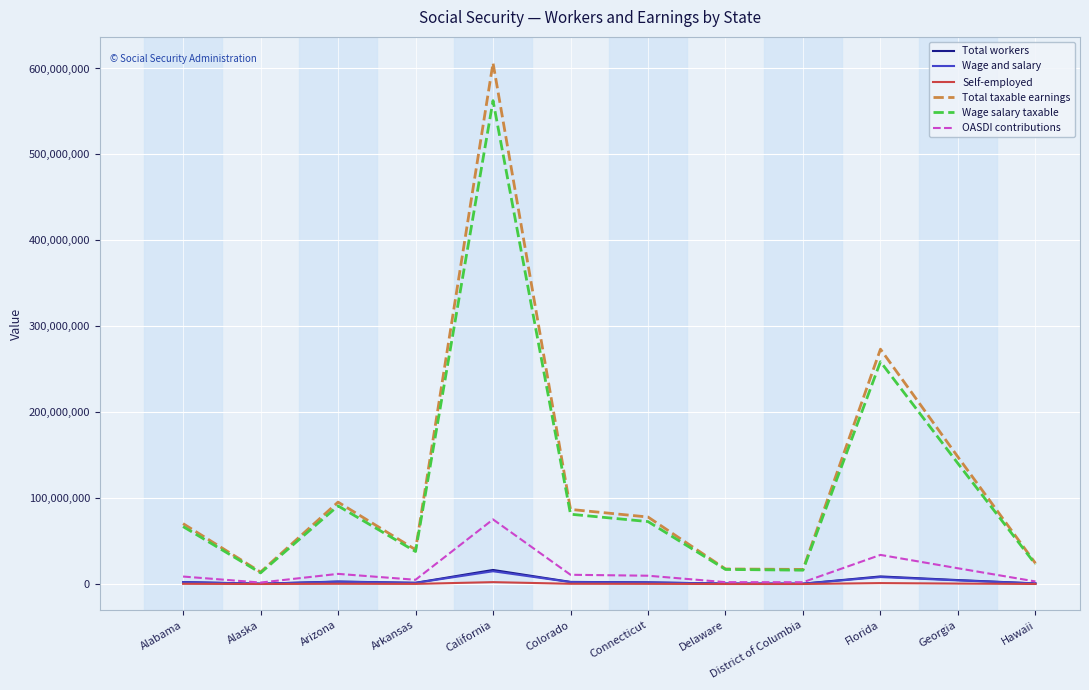

The Total taxable earnings series shows 99970331 at Georgia. True or false?

False